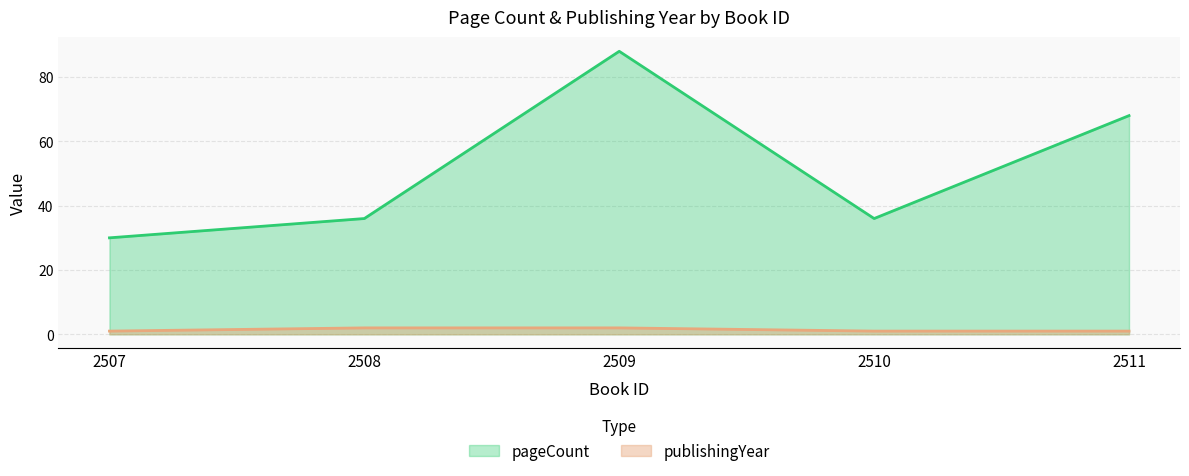

Count the number of categories in the chart.

5